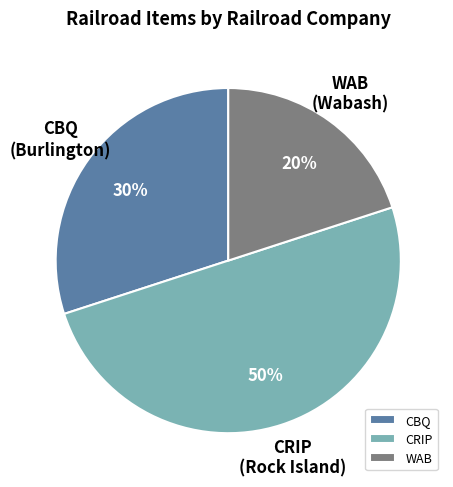

To the nearest percent, what is the combined percentage of CRIP and WAB?

70%